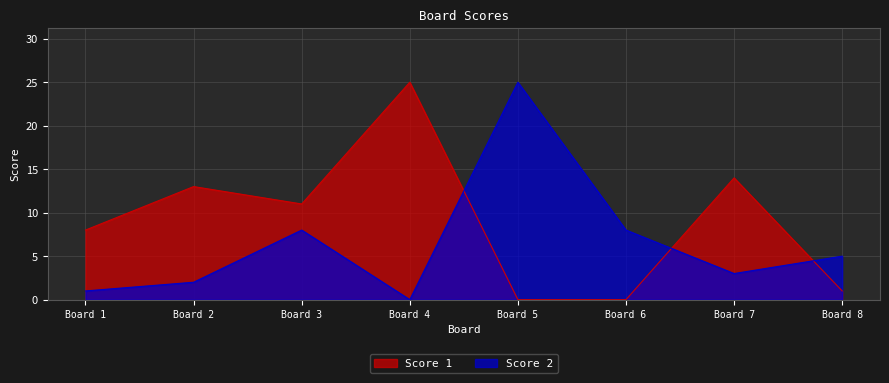

What are all the series names shown in the legend?

Score 1, Score 2